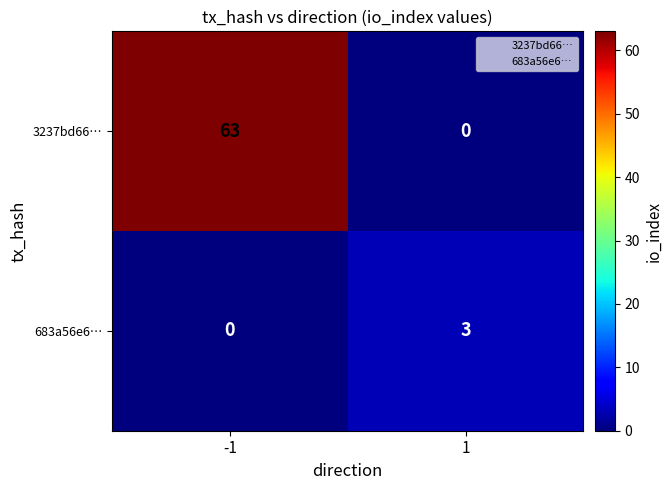

How many values in the 683a56e6… series are below 3?

1